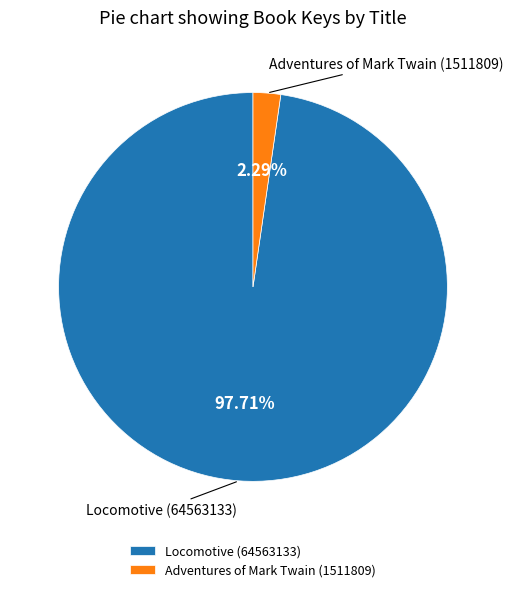

Is it true that Locomotive (64563133) is 98% of the pie?

True